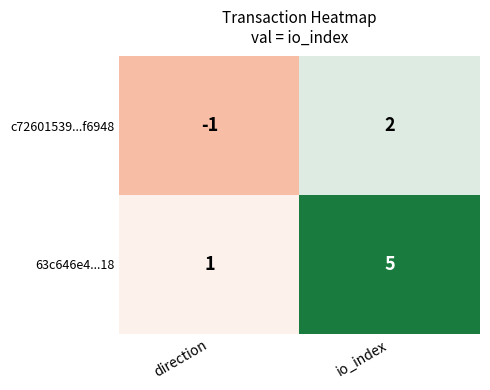

Which label corresponds to the smallest value in the chart?

direction